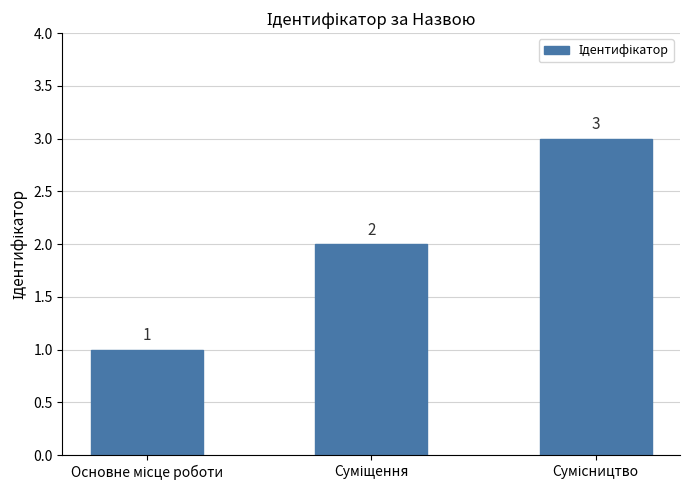

How many values are between 1 and 3?

3